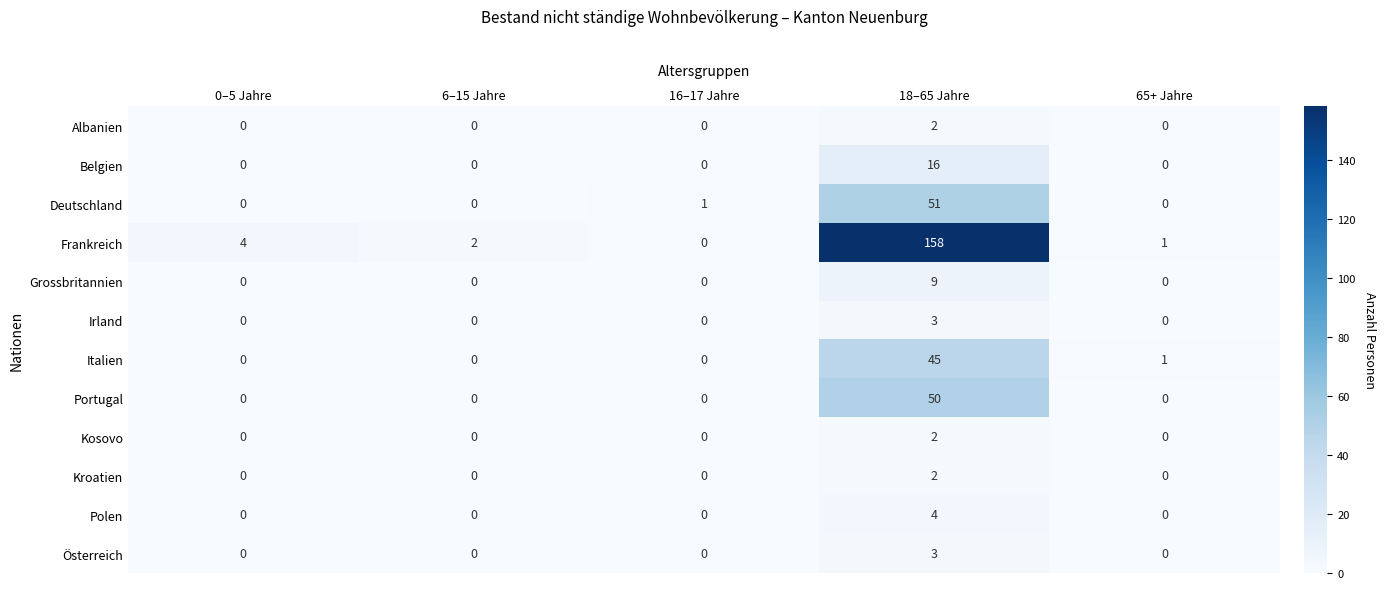

At how many categories does at least one series exceed 130?

1